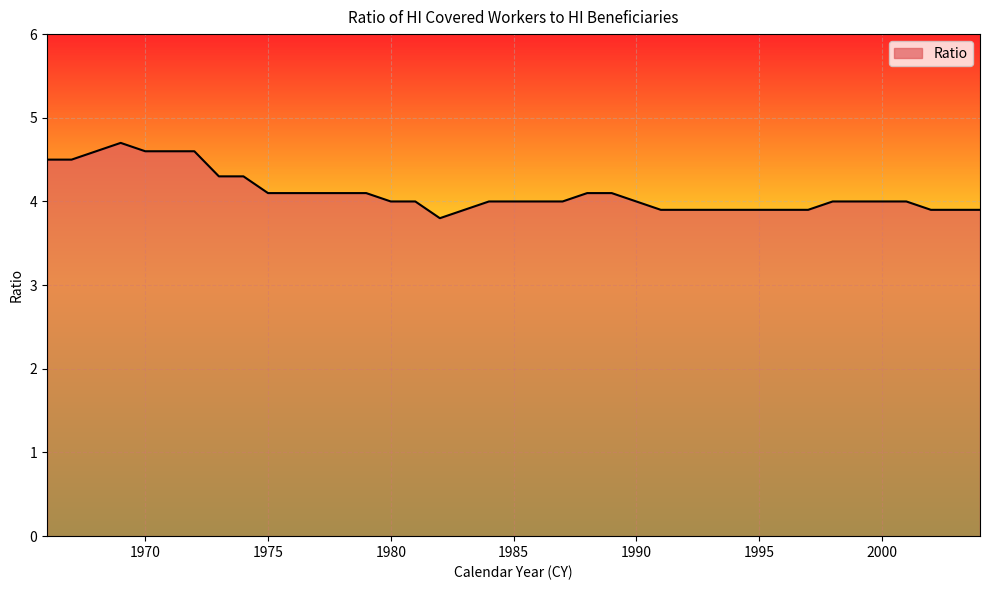

What is the difference between the maximum and minimum values?

0.9